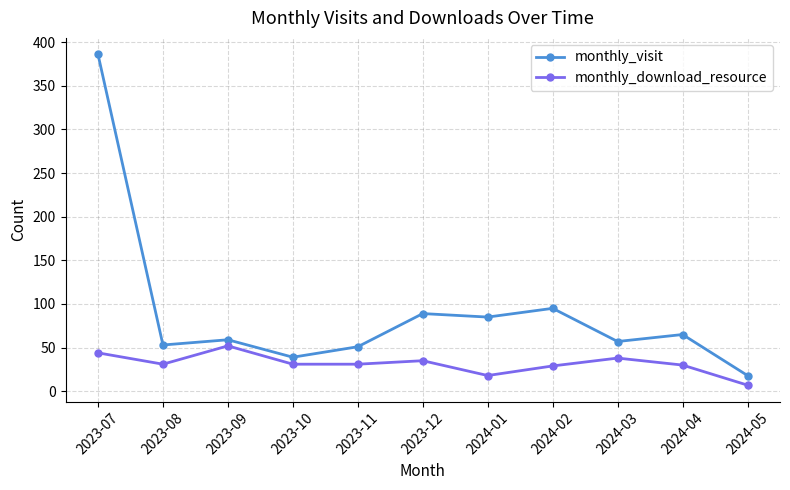

True or false: monthly_download_resource and monthly_visit intersect in this chart.

False